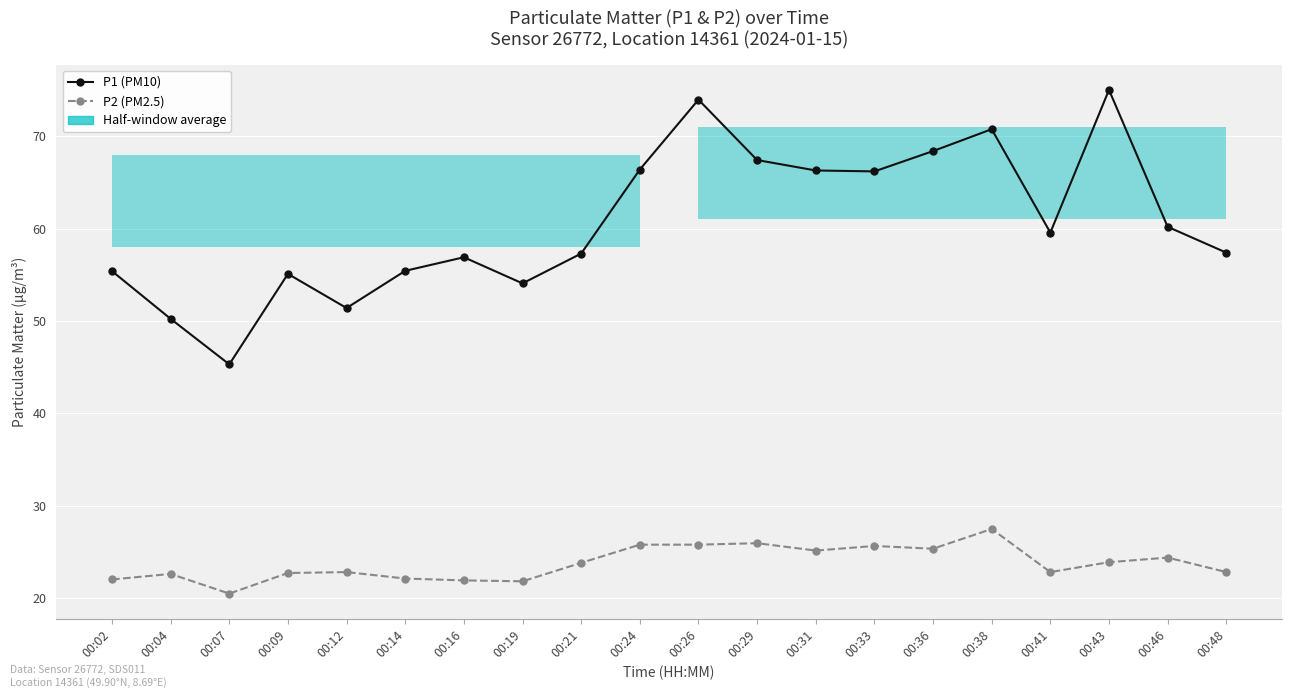

The value of P2 (PM2.5) at 00:07 is 20.5. True or false?

True